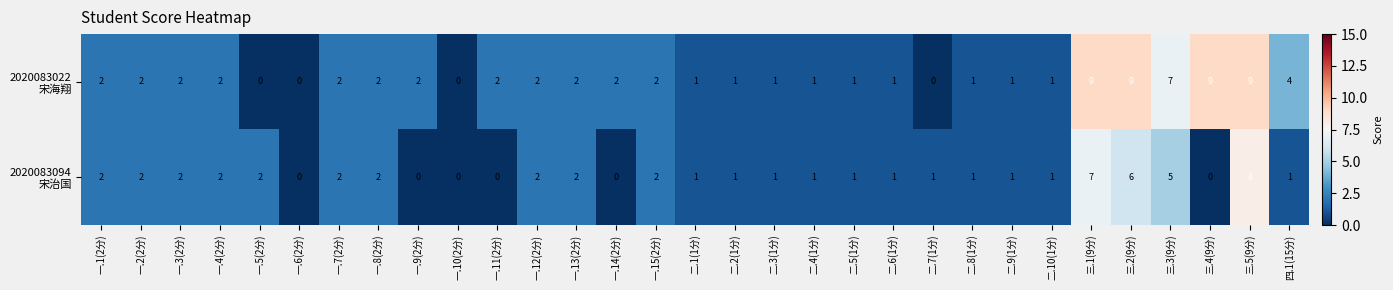

What is the total value across all series at 一.7(2分)?

4